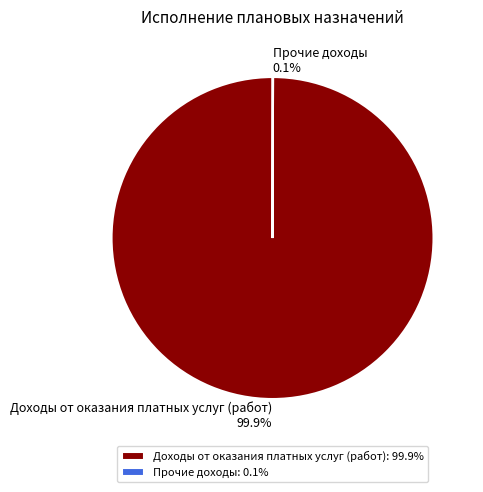

To the nearest percent, what is the average slice percentage?

50%